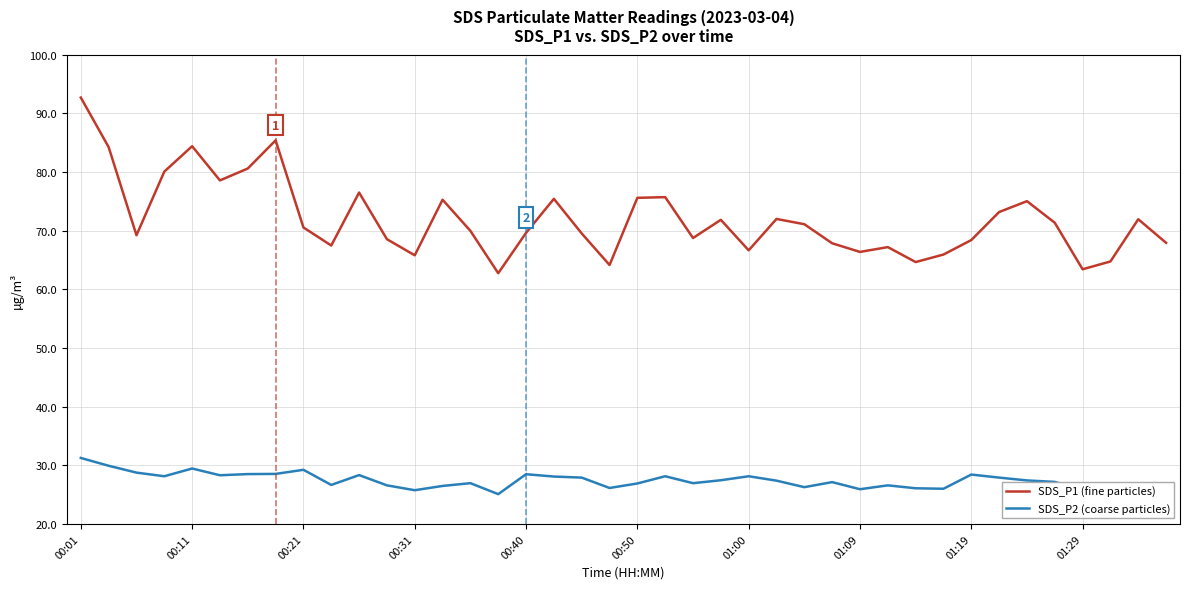

At which label does SDS_P1 (fine particles) reach its peak?

00:01